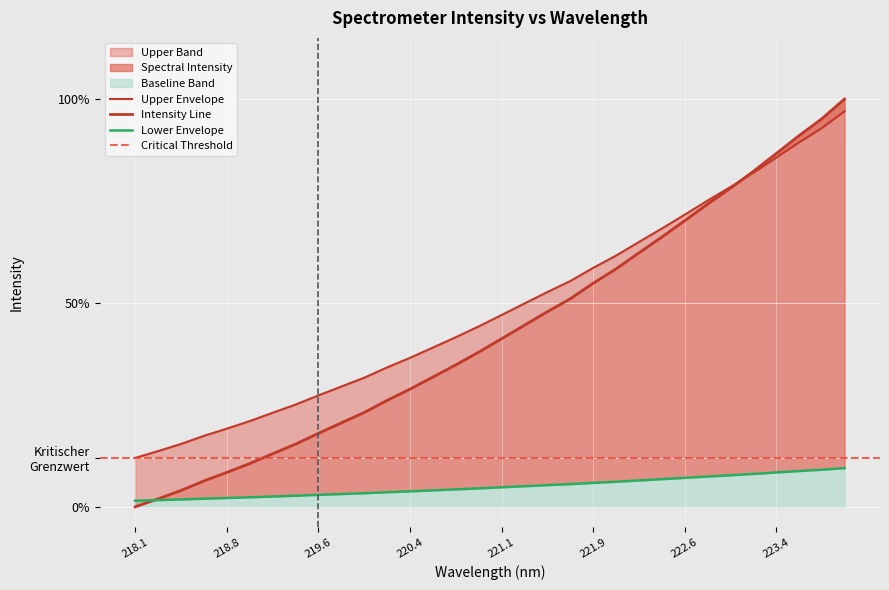

What is the average value?

48.8